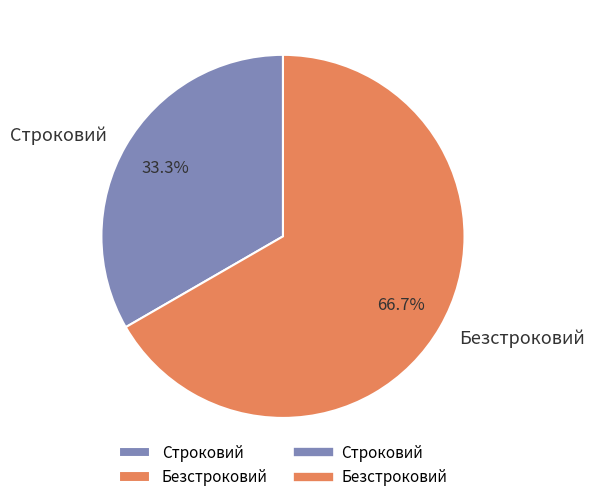

Between Строковий and Безстроковий, which is larger?

Безстроковий